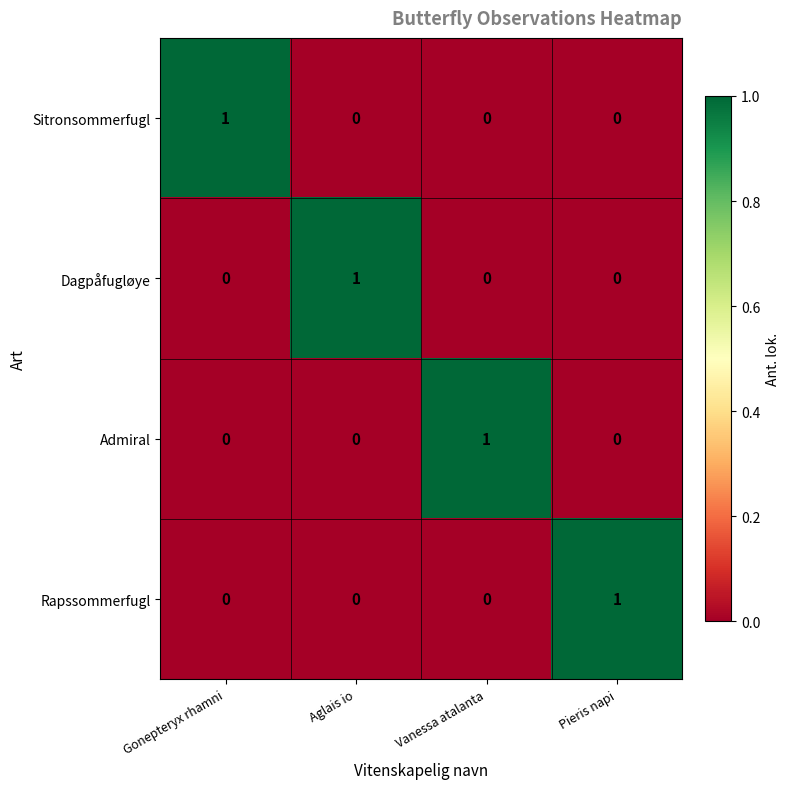

At how many categories does at least one series exceed 0?

4